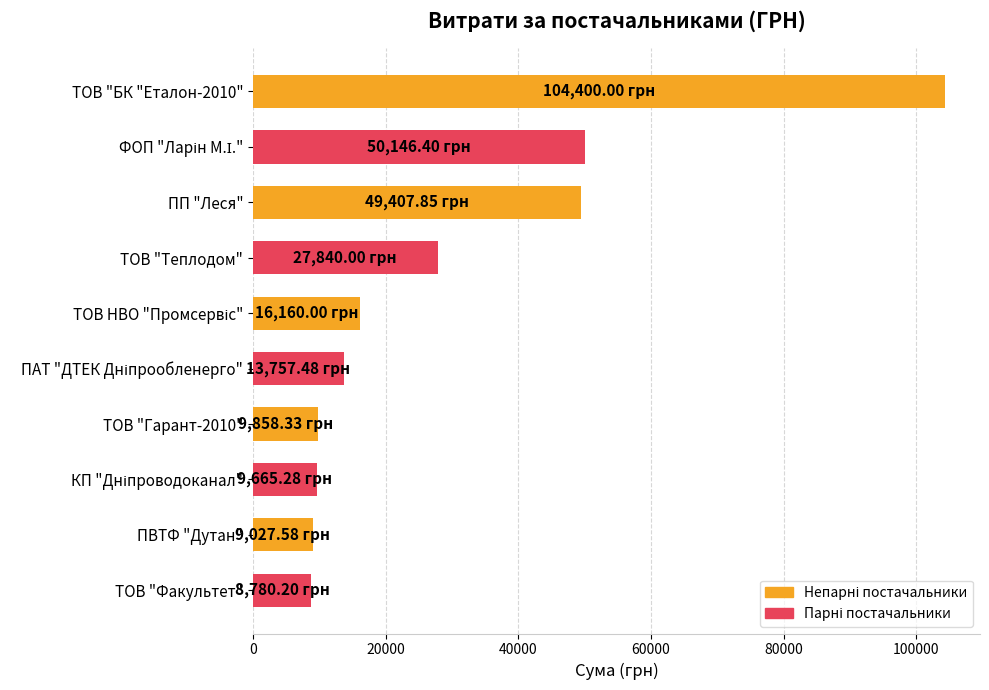

What is the difference between the maximum and minimum values?

95619.8